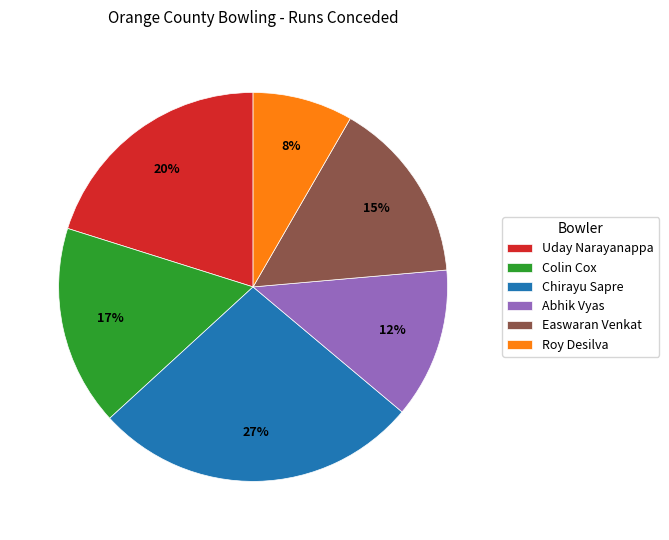

True or false: Easwaran Venkat accounts for 6% of the total.

False